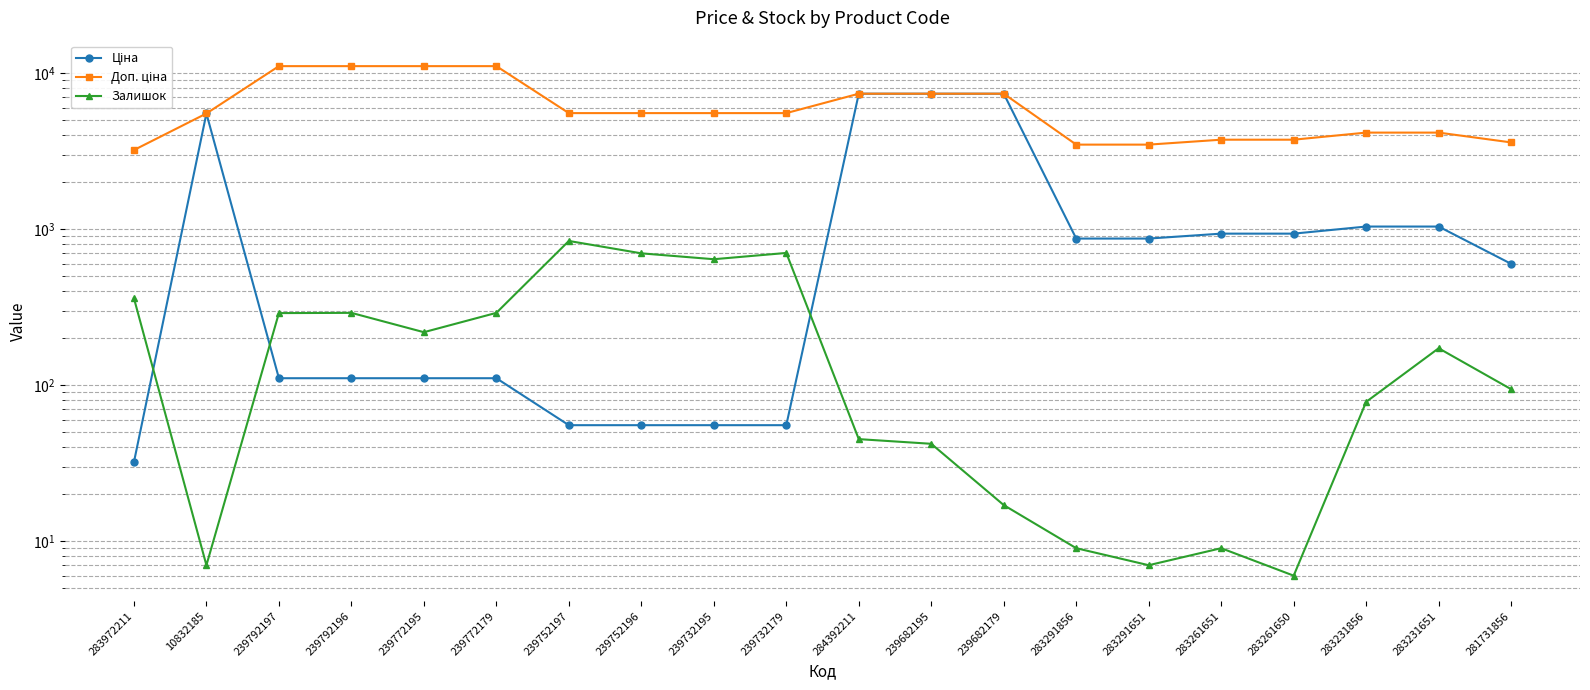

What is the difference between the Доп. ціна values at 239772195 and 283972211?

7850.0